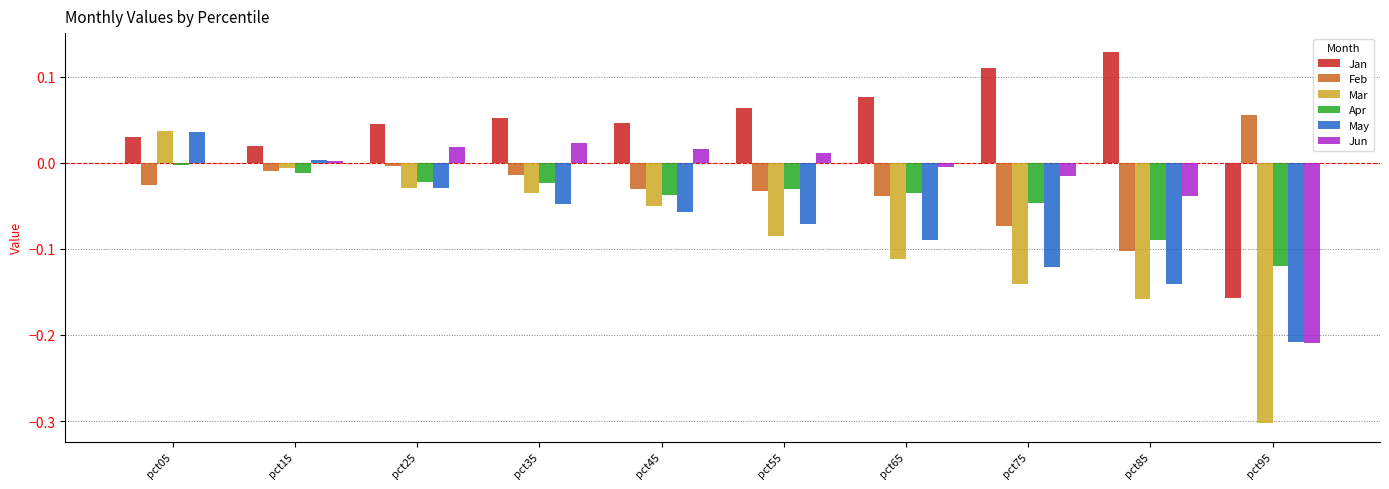

Which series has the largest total across all categories?

Jan